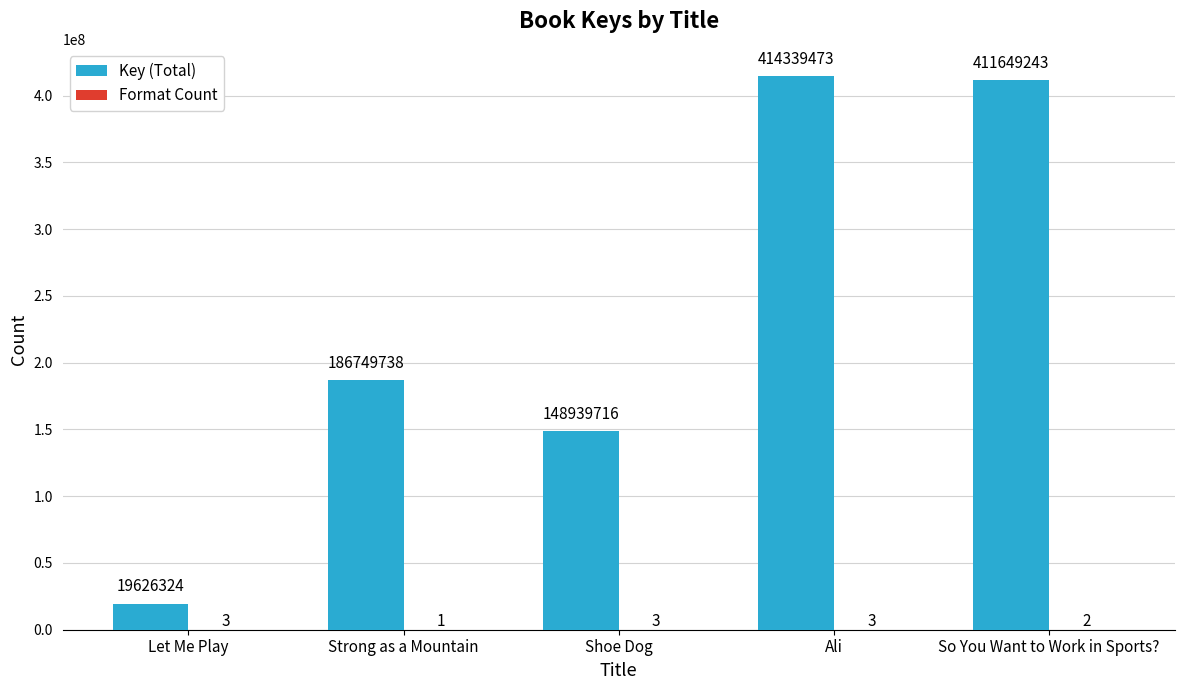

What is the total value across all series at Let Me Play?

19626327